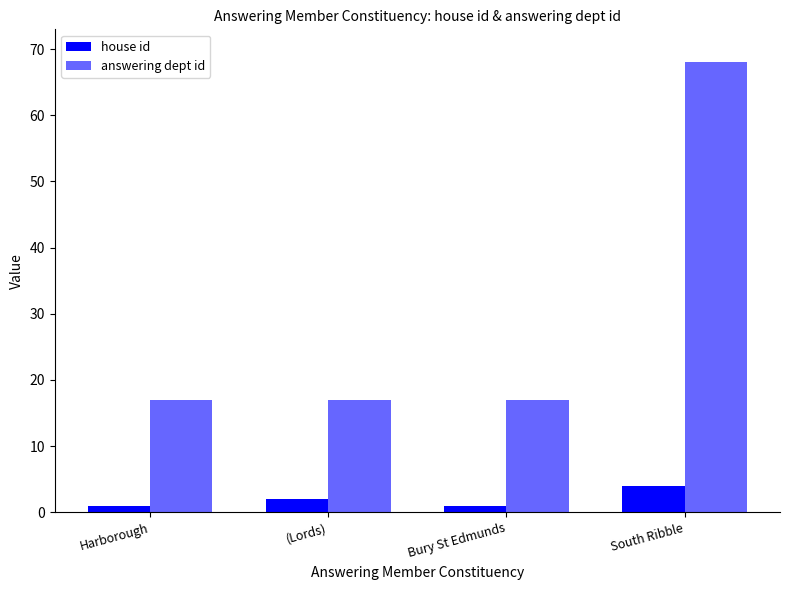

What is the value of the answering dept id bar at the 1st from the left?

17